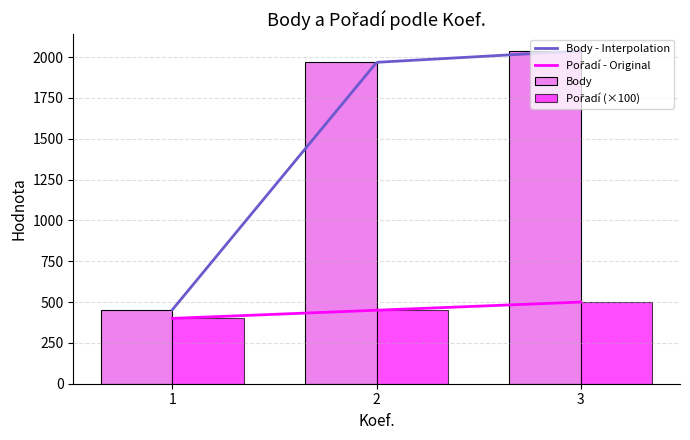

What are all the series names shown in the legend?

Body, Pořadí